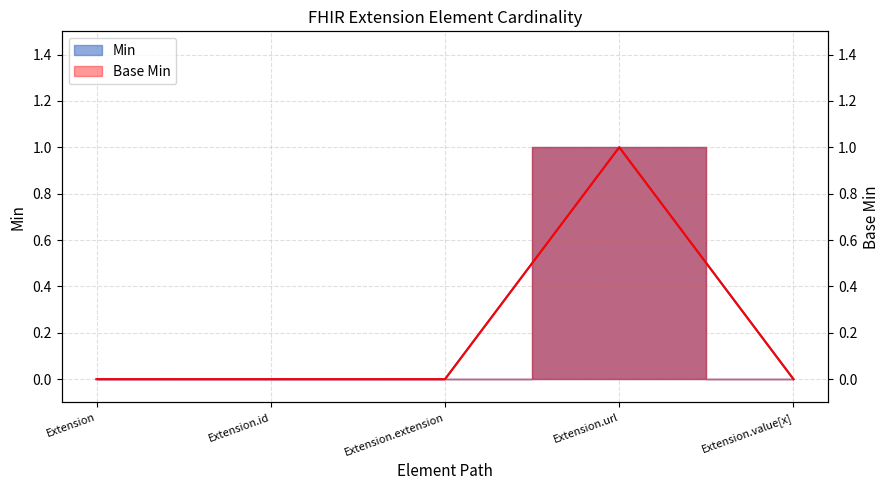

Which series has the largest range (max minus min)?

Min